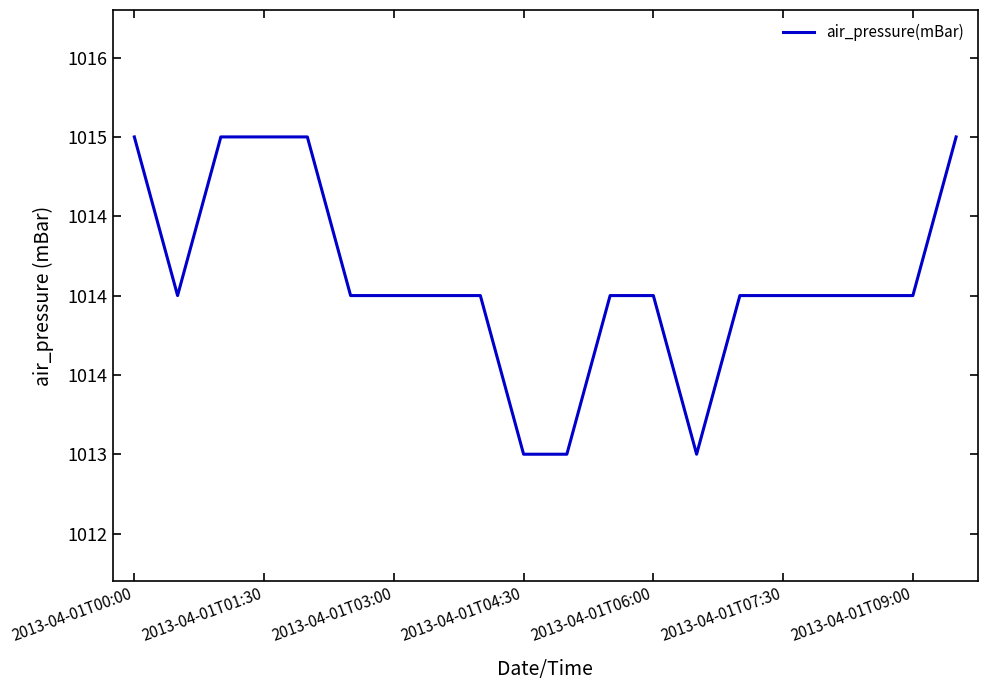

Does the chart display data point markers on the line(s)?

No